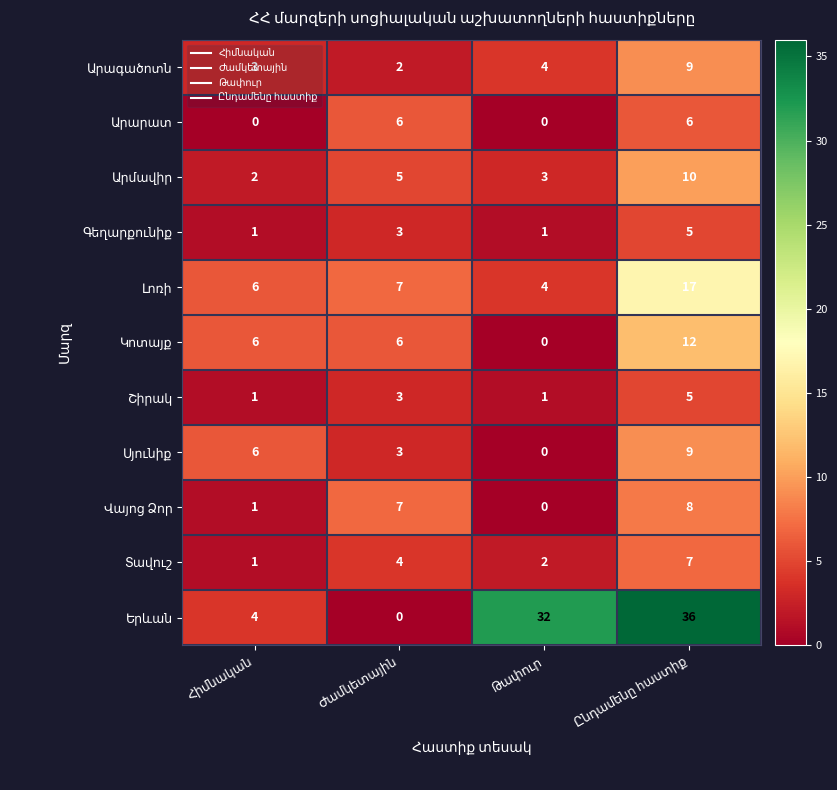

How many series are shown in this chart?

11